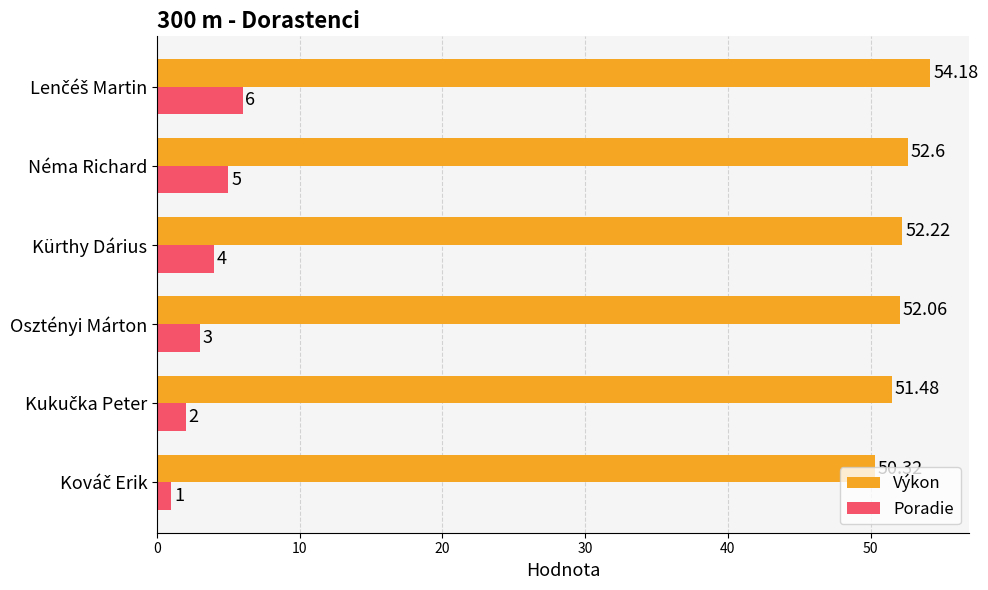

List the series in order of their peak value, lowest first.

Poradie, Výkon